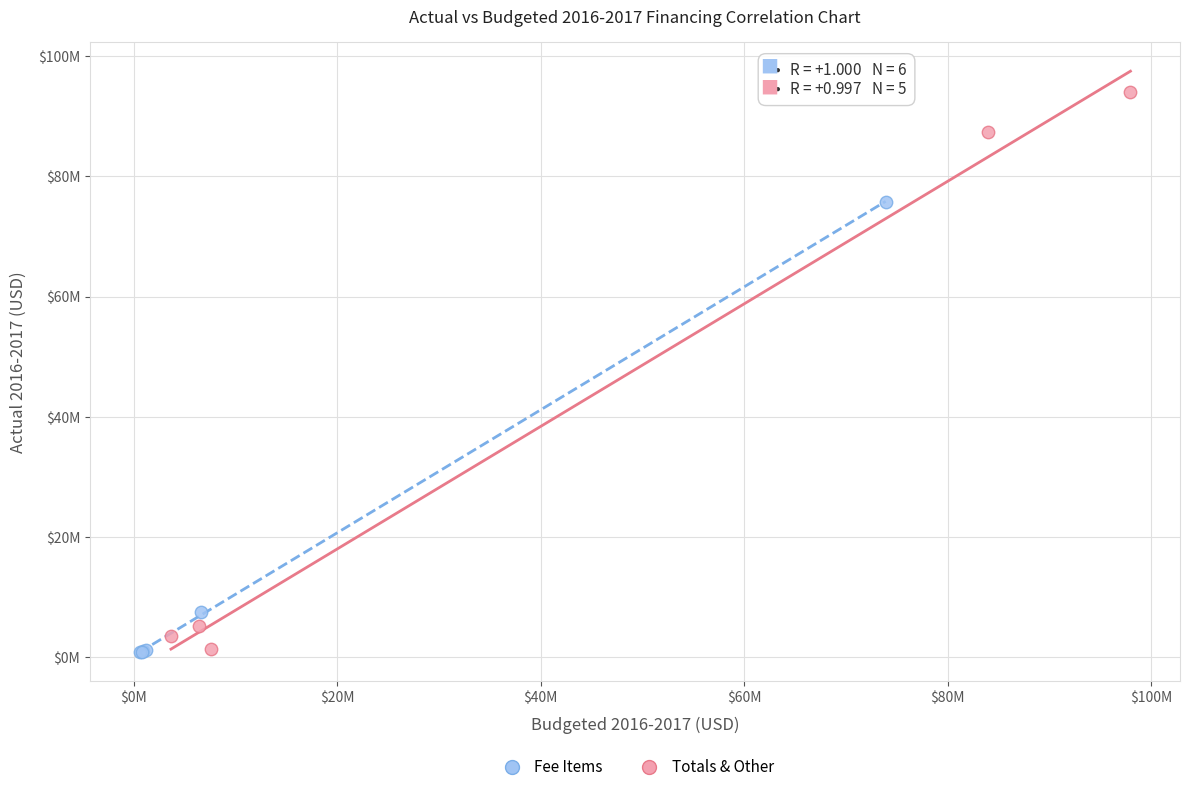

Which series reaches the maximum Y coordinate?

Totals & Other